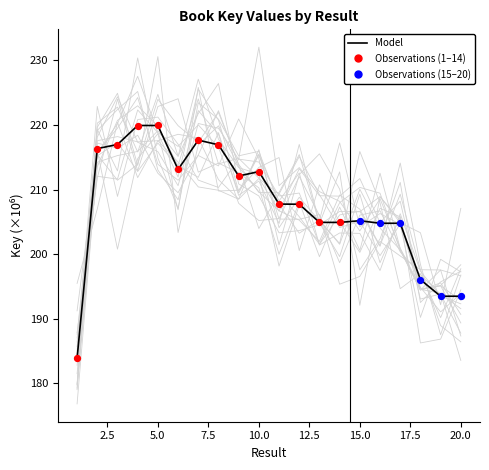

What is the change in value from 1 to 15?

+21.3